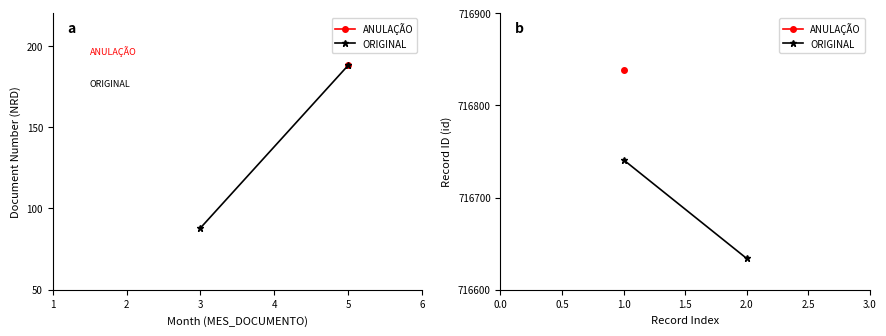

What is the minimum value shown in the chart?

716634